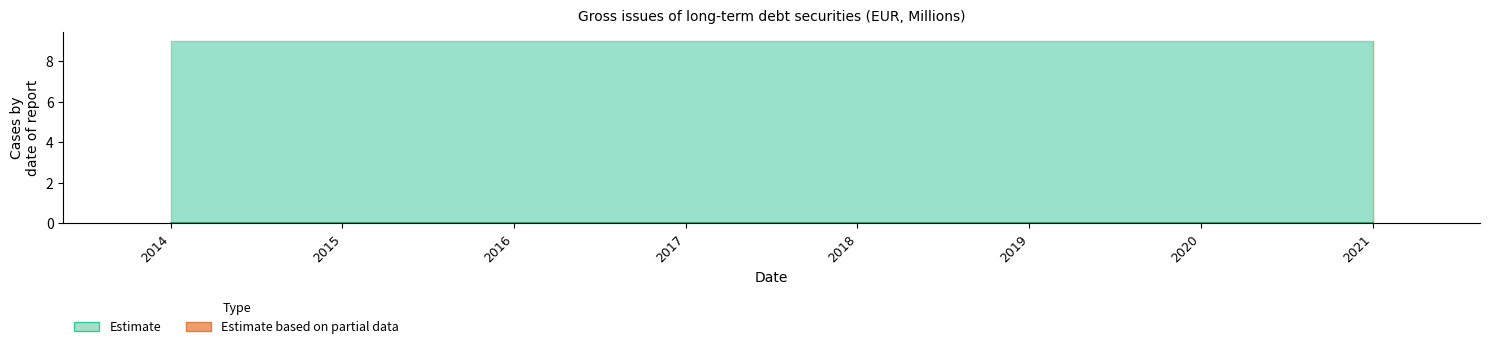

Where is OBS_VALUE nearest to the value 0?

2014